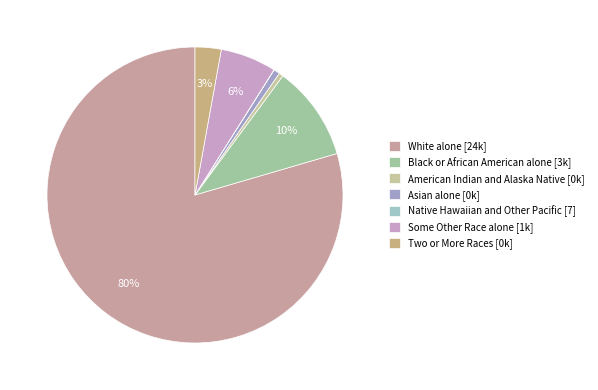

What is the largest slice in the pie chart?

White alone